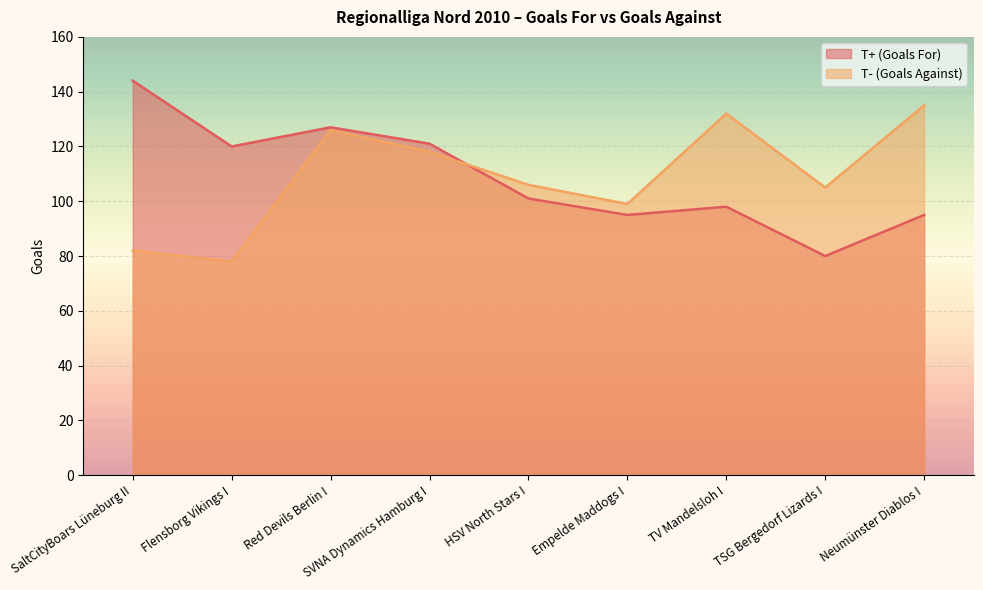

Reading left to right, list all the values displayed in this chart.

T+ (Goals For): SaltCityBoars Lüneburg II=144	Flensborg Vikings I=120	Red Devils Berlin I=127	SVNA Dynamics Hamburg I=121	HSV North Stars I=101	Empelde Maddogs I=95	TV Mandelsloh I=98	TSG Bergedorf Lizards I=80	Neumünster Diablos I=95
T- (Goals Against): SaltCityBoars Lüneburg II=82	Flensborg Vikings I=78	Red Devils Berlin I=126	SVNA Dynamics Hamburg I=118	HSV North Stars I=106	Empelde Maddogs I=99	TV Mandelsloh I=132	TSG Bergedorf Lizards I=105	Neumünster Diablos I=135